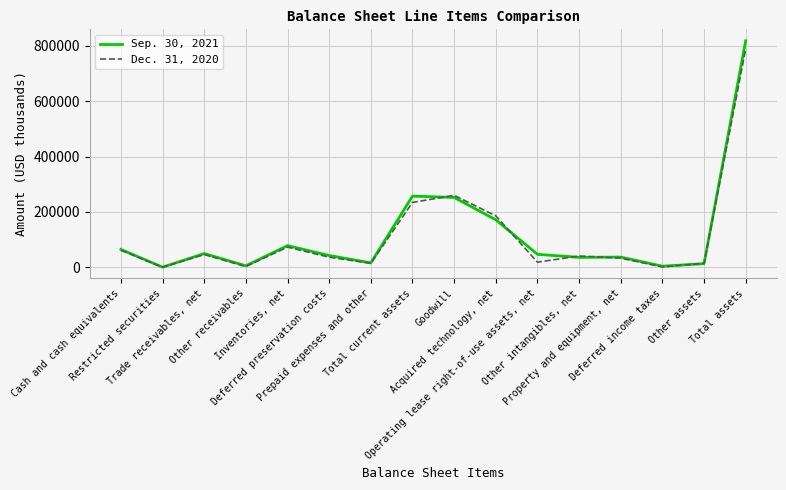

What is the highest value of the Sep. 30, 2021 series?

818654